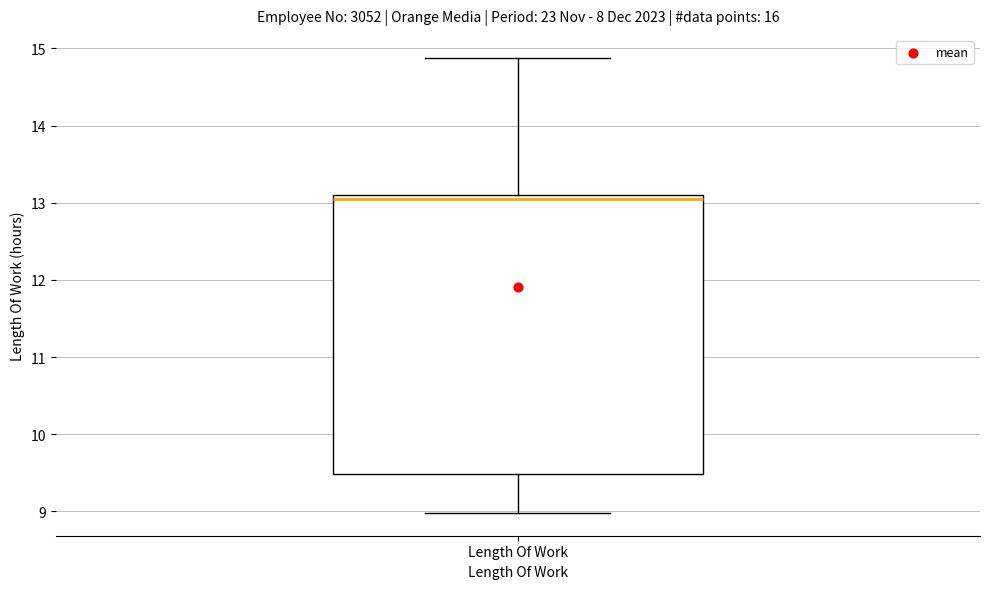

Read this box plot against the y-axis: the position of the median line, the range covered by the box, and the ends of both whiskers. The values are not printed on the chart, so give them approximately, as read against the axis.

median 13.1 (just below the box's upper edge), box 9.5 to 13.1, whiskers 9.0 to 14.9